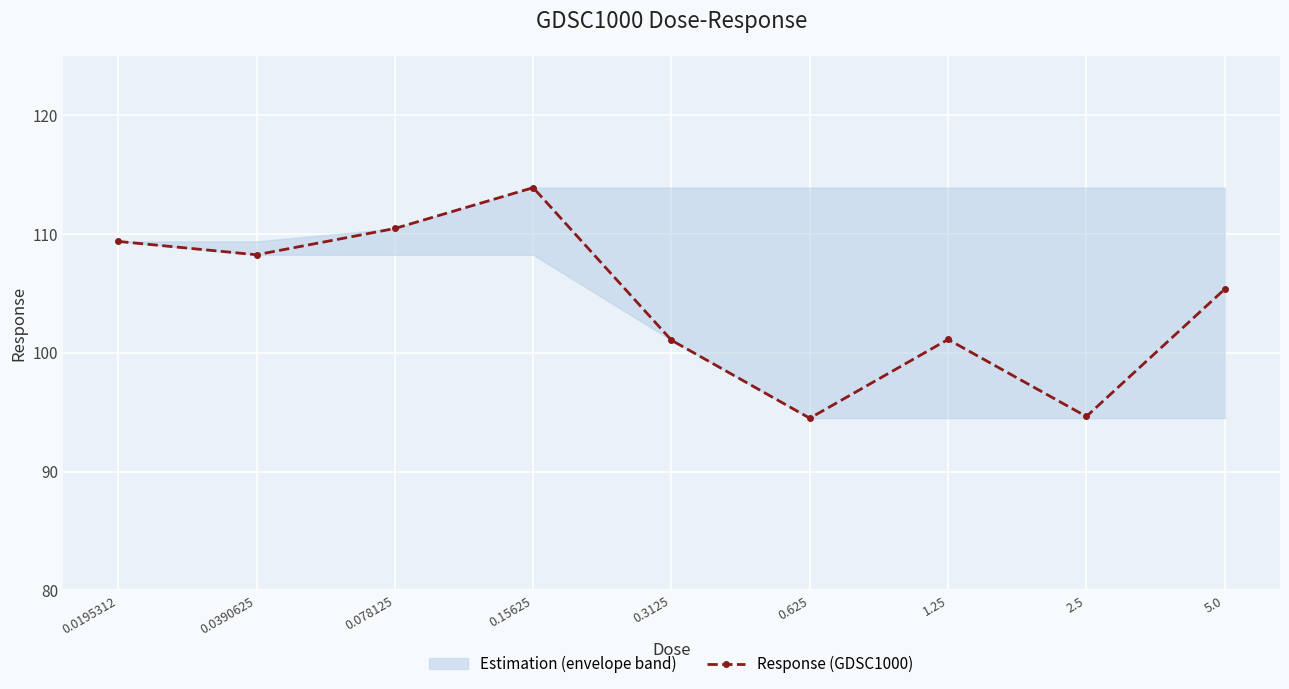

What is the average value?

104.3